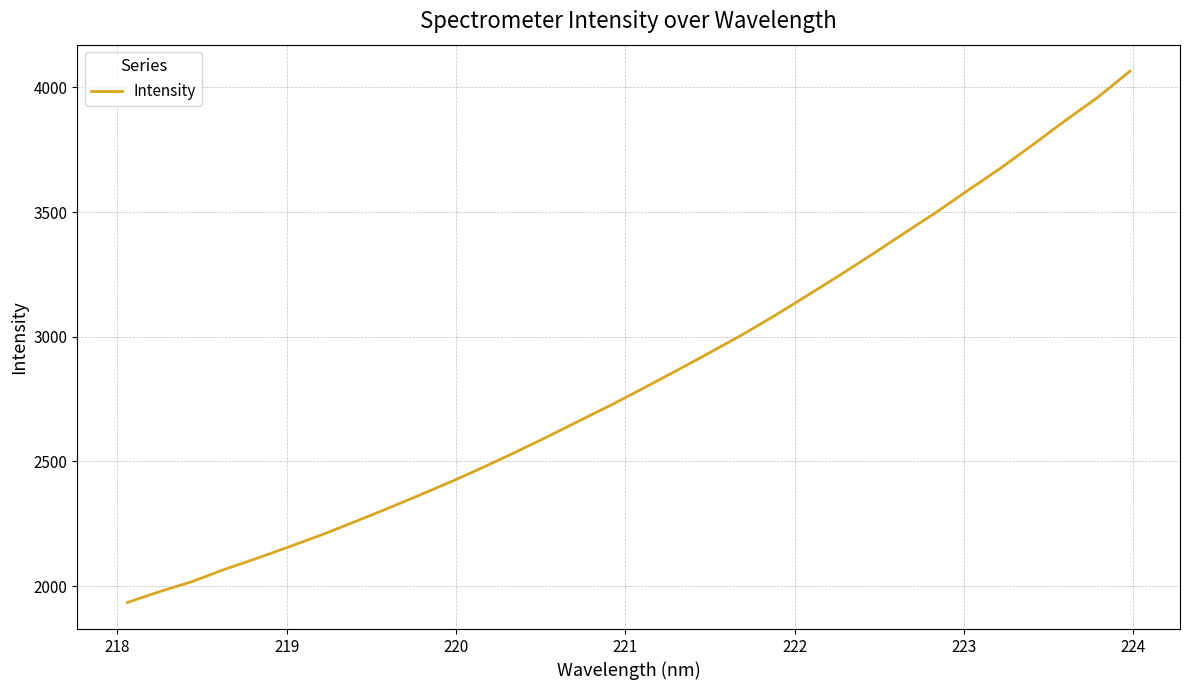

What is the difference between the maximum and minimum values?

2130.7